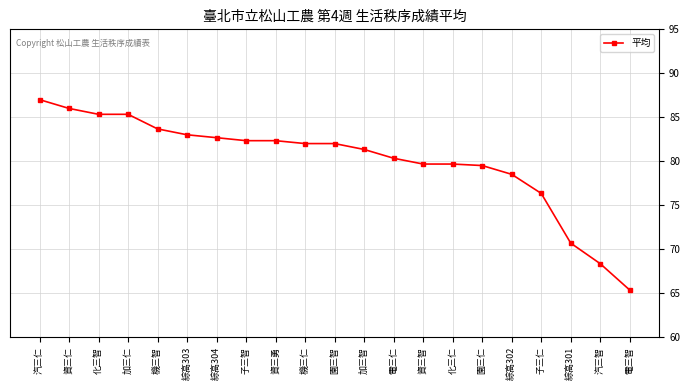

How many lines are shown in the chart?

1